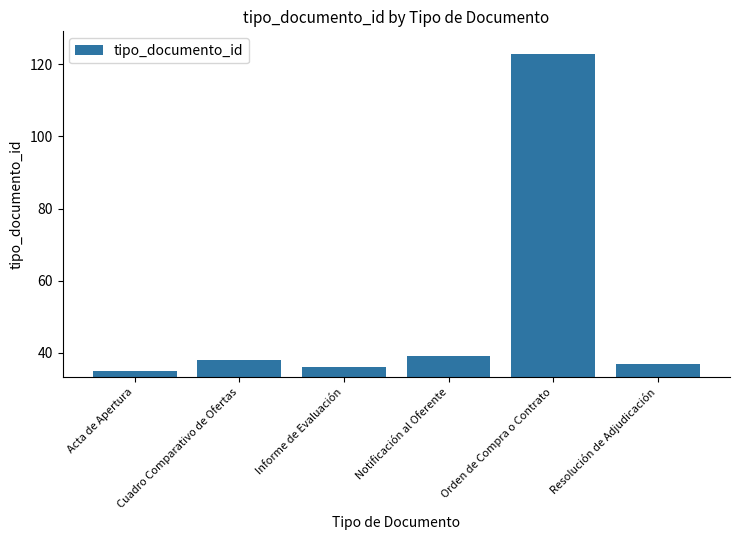

Count the number of data series in this chart.

1